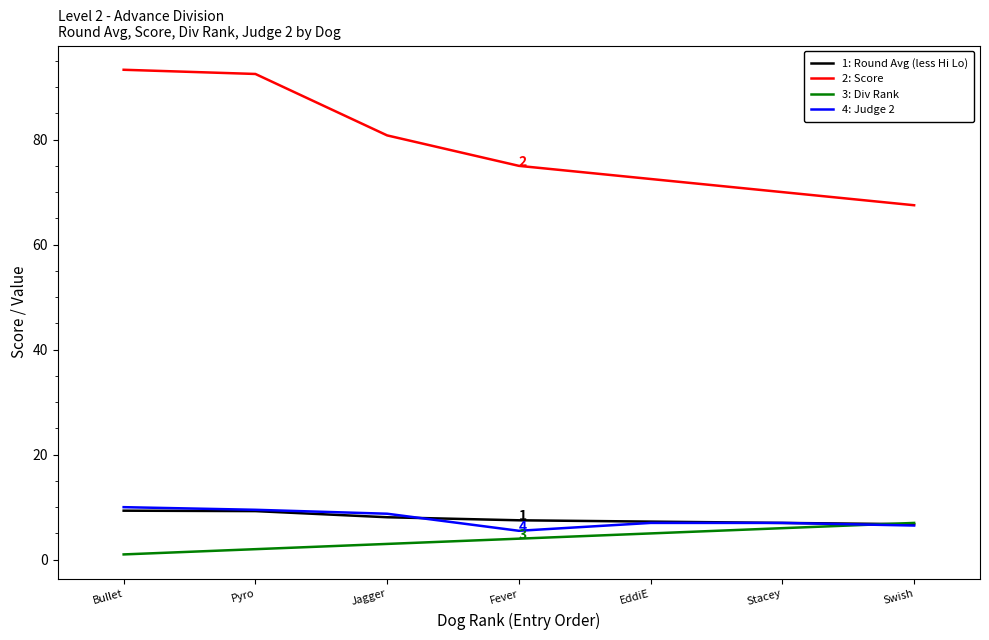

After their last crossing, which series has the higher values: 4: Judge 2 or 3: Div Rank?

3: Div Rank